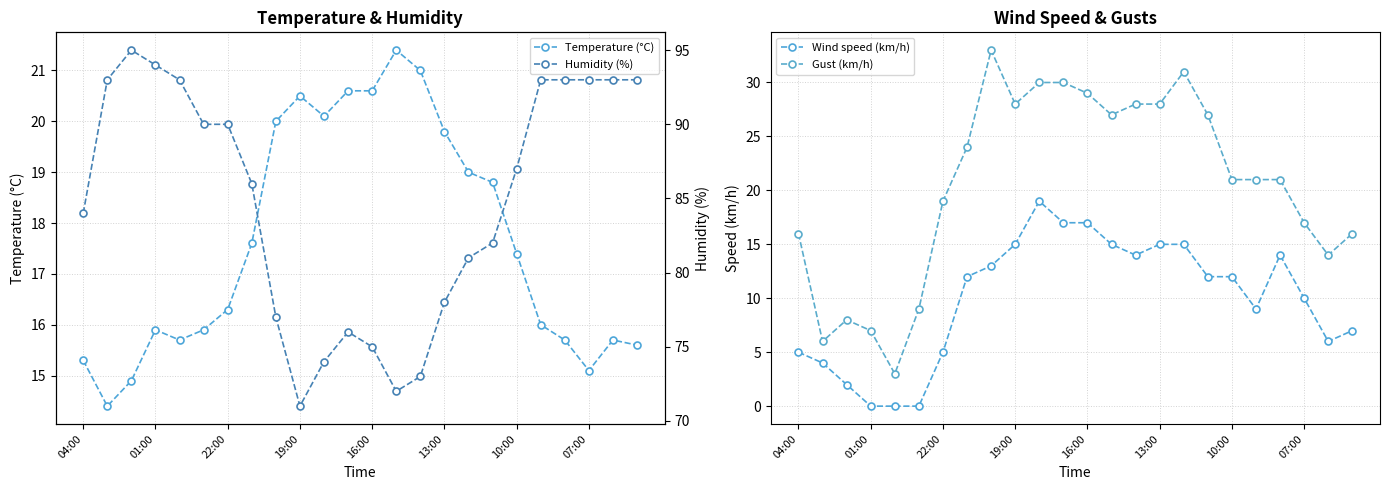

At which label is Temperature (°C) closest to 17?

10:00